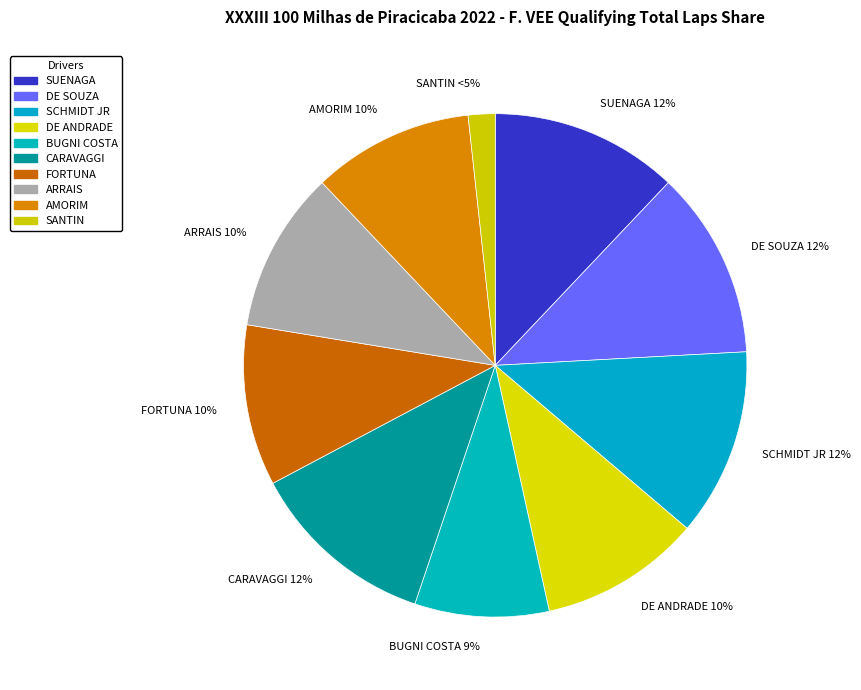

What percentage is the EDSON DAVID SCHMIDT JR slice, to the nearest percent?

12%